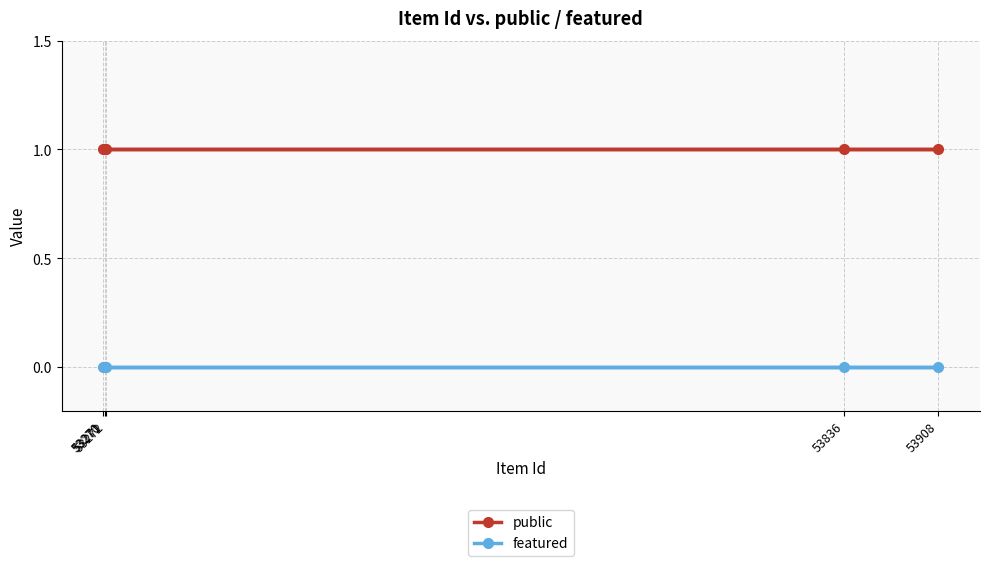

Which series has the widest spread of values?

public